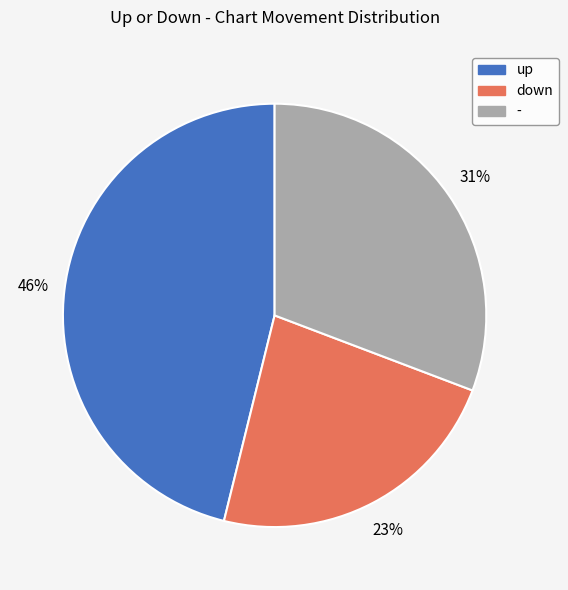

To the nearest percent, what percentage of the pie is up?

46%